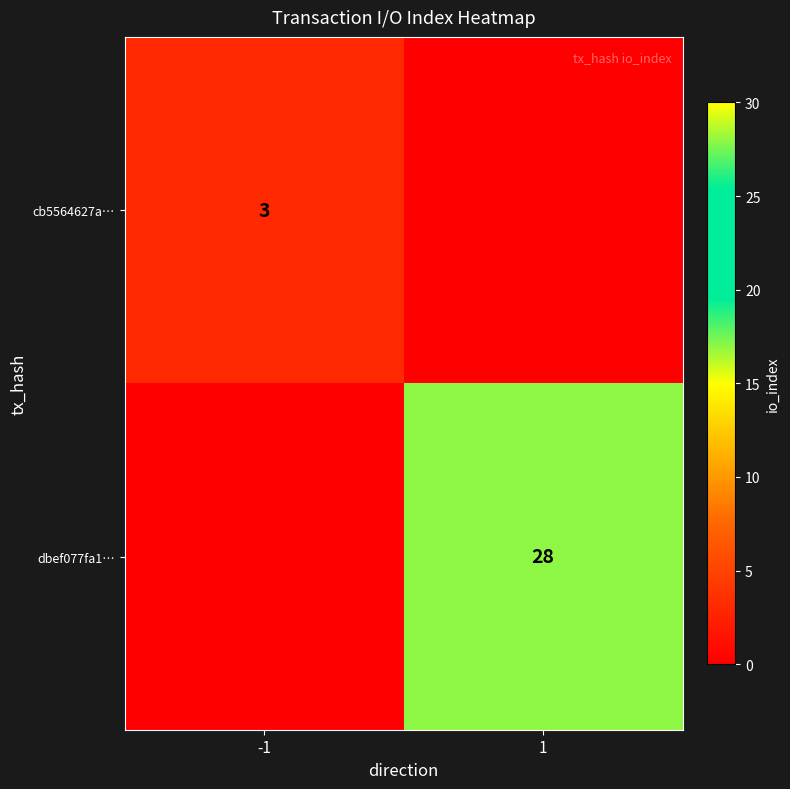

Is the value of cb5564627a… at -1 greater than the value of dbef077fa1… at 1?

No